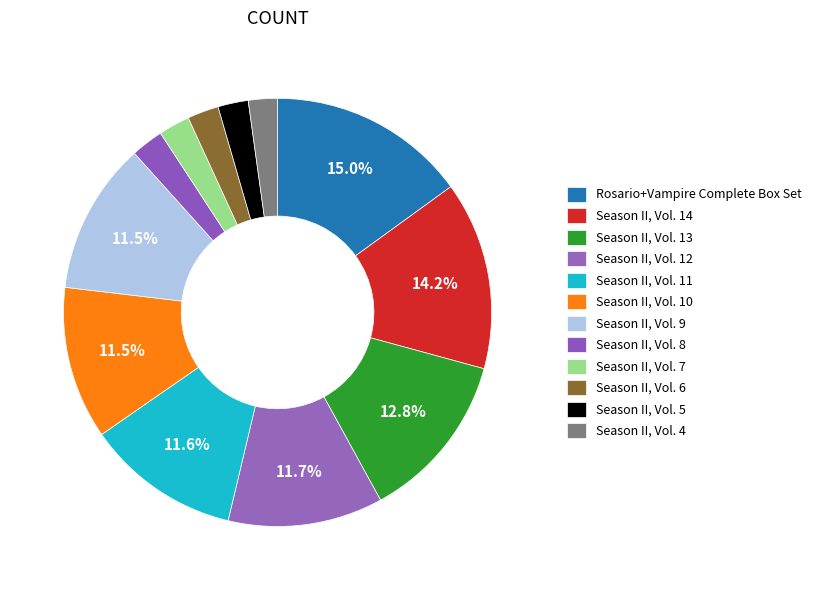

To the nearest percent, what portion does Season II, Vol. 12 represent?

12%